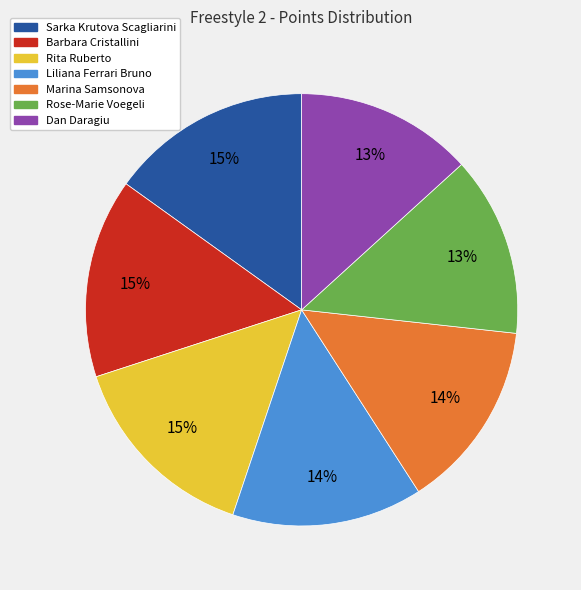

Is the sum of Sarka Krutova Scagliarini and Rose-Marie Voegeli greater than half?

No